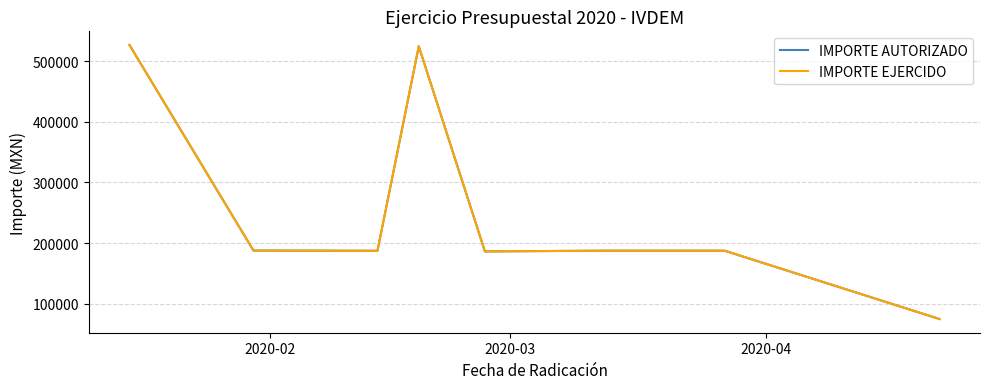

Does the chart display data point markers on the line(s)?

No